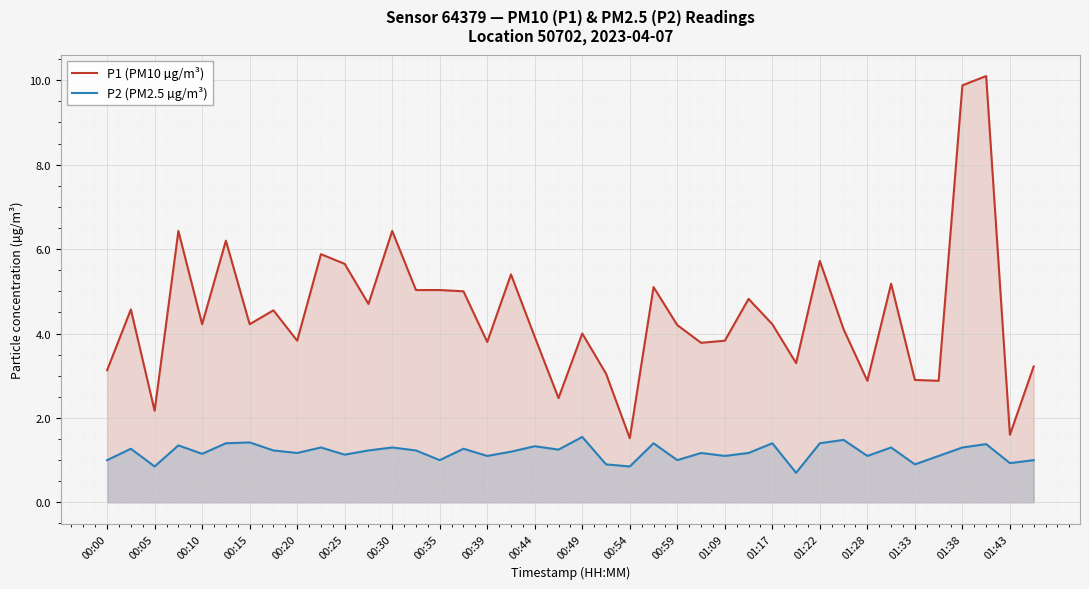

Where is the first local minimum for P1 (PM10 µg/m³)?

00:05